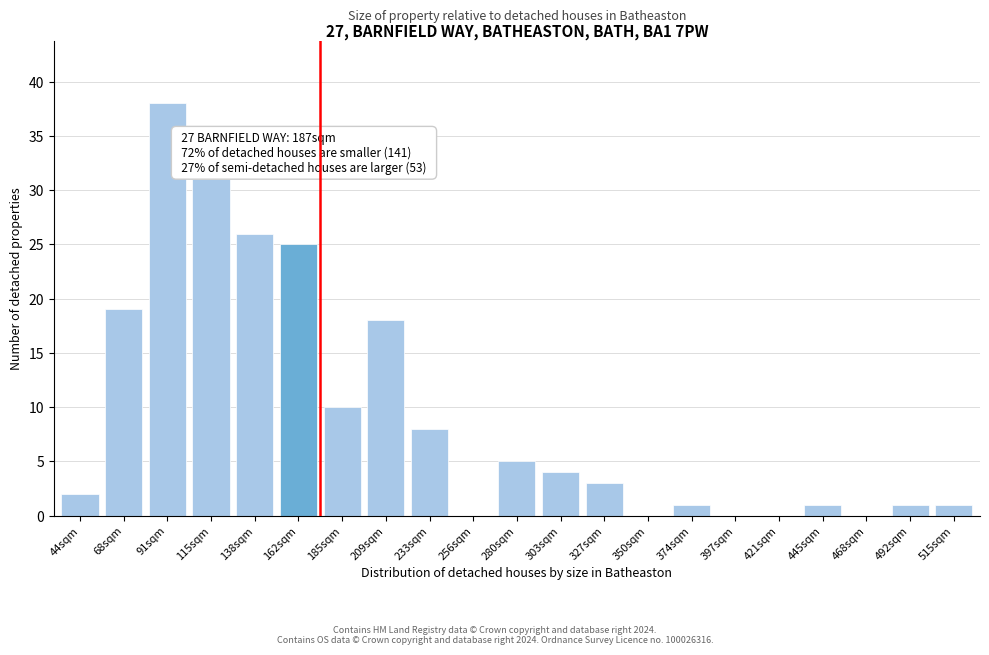

Reading left to right, extract all data points from this chart.

44sqm=2	68sqm=19	91sqm=38	115sqm=31	138sqm=26	162sqm=25	185sqm=10	209sqm=18	233sqm=8	256sqm=0	280sqm=5	303sqm=4	327sqm=3	350sqm=0	374sqm=1	397sqm=0	421sqm=0	445sqm=1	468sqm=0	492sqm=1	515sqm=1